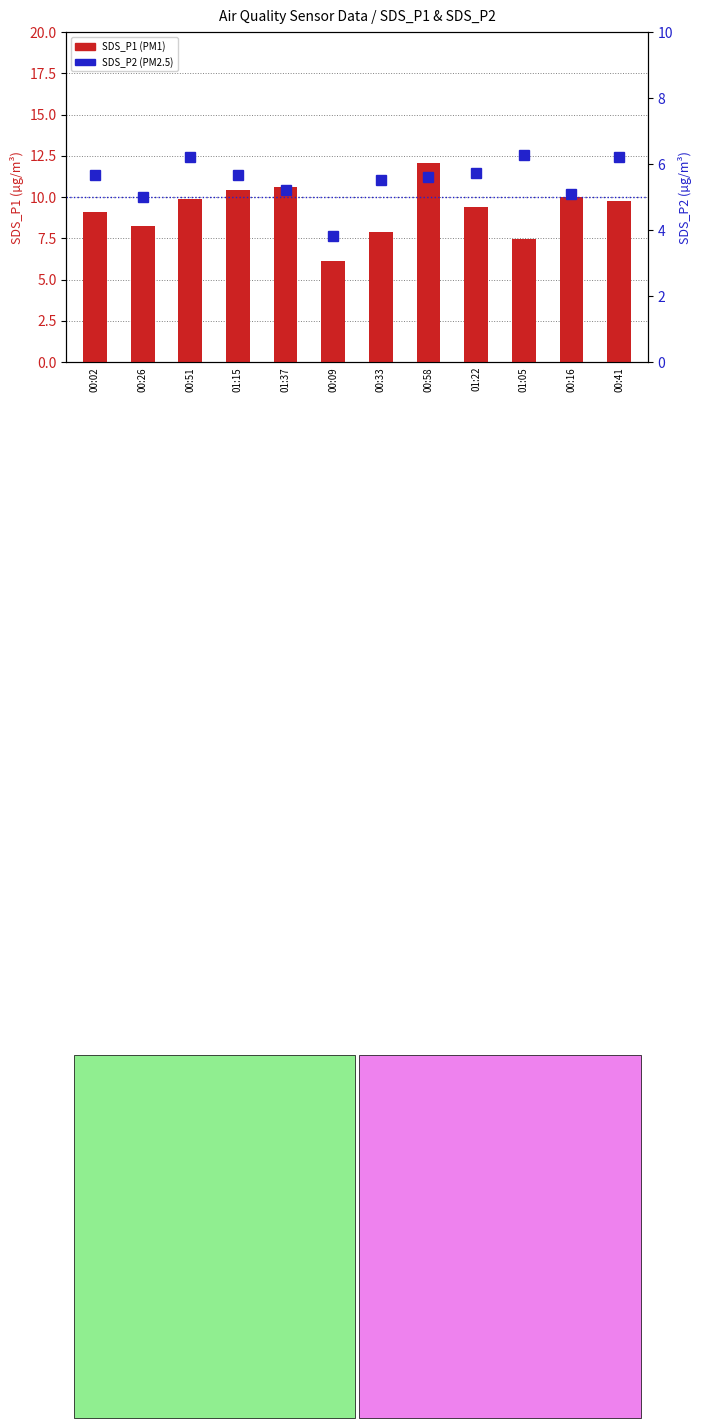

Reading right to left, extract all data points from this chart.

SDS_P1 (PM1): 00:41=9.8	00:16=10.0	01:05=7.5	01:22=9.4	00:58=12.1	00:33=7.9	00:09=6.1	01:37=10.6	01:15=10.4	00:51=9.9	00:26=8.2	00:02=9.1
SDS_P2 (PM2.5): 00:41=6.2	00:16=5.1	01:05=6.3	01:22=5.7	00:58=5.6	00:33=5.5	00:09=3.8	01:37=5.2	01:15=5.7	00:51=6.2	00:26=5.0	00:02=5.7